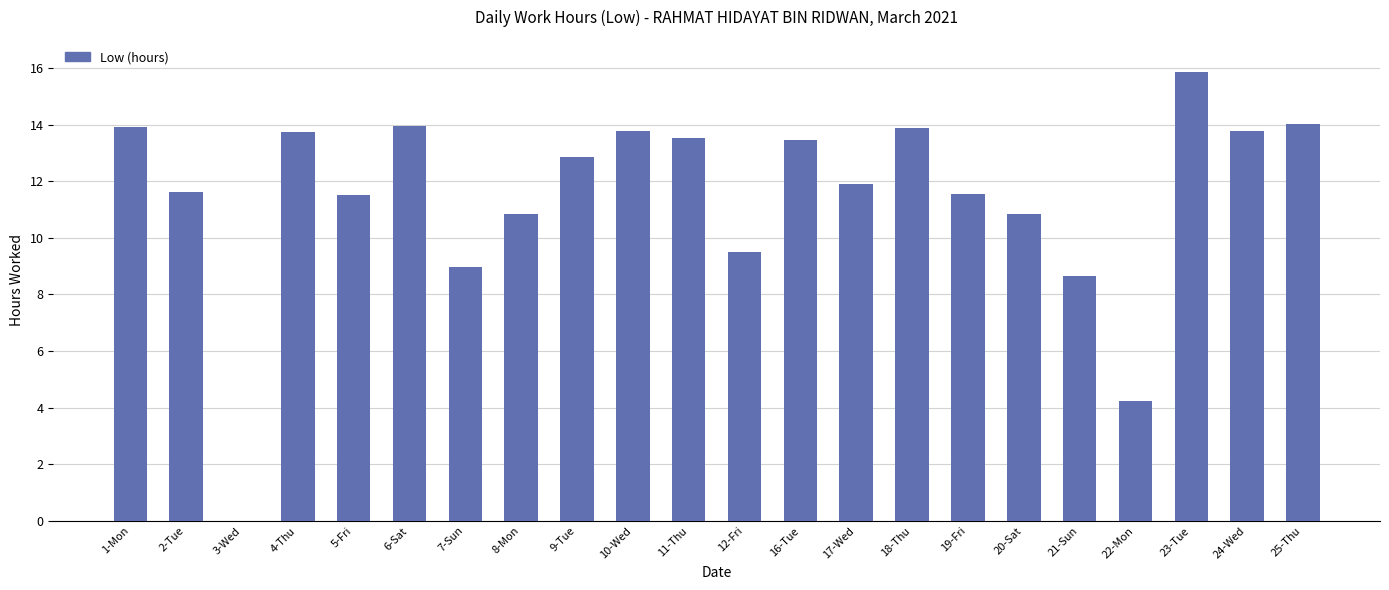

What is the sum of the values at 17-Wed and 7-Sun?

20.9